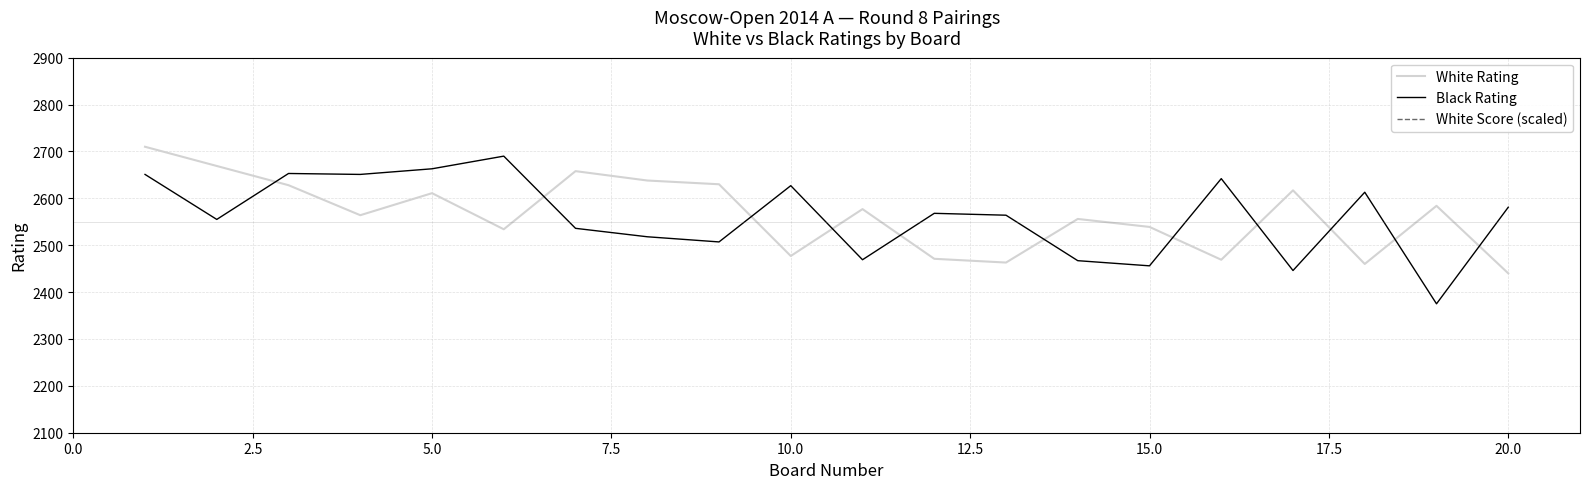

True or false: White Rating has more than 0 interior local peaks.

True